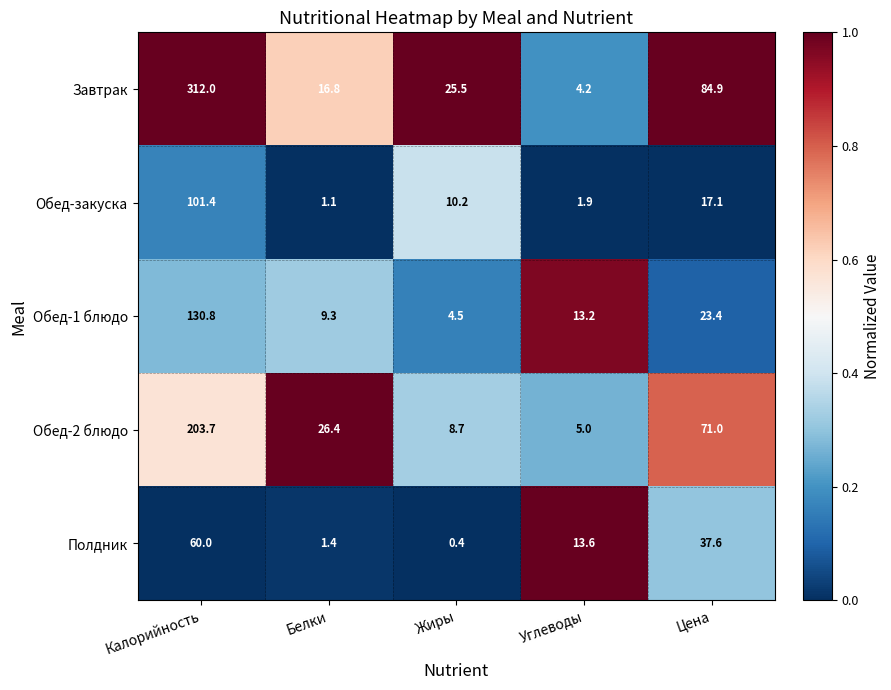

Which series has the largest total across all categories?

Завтрак